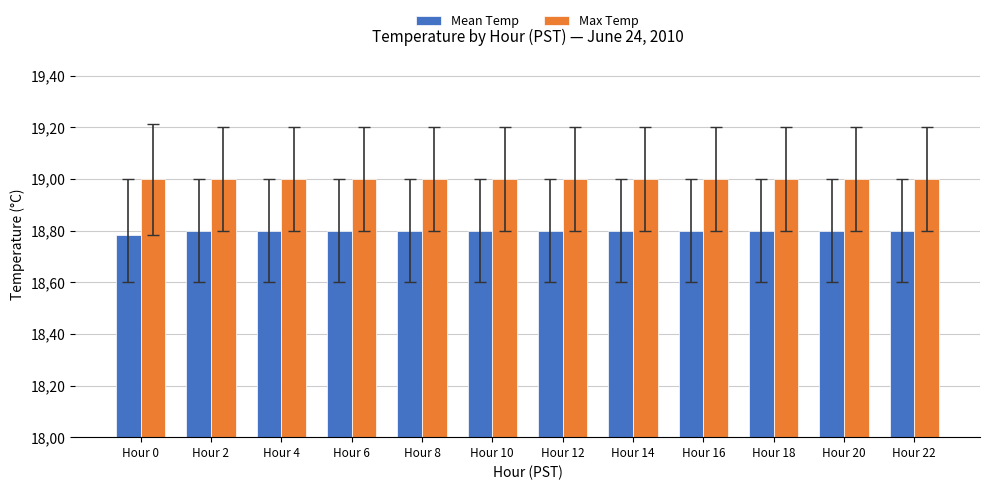

Are the bars horizontal?

No